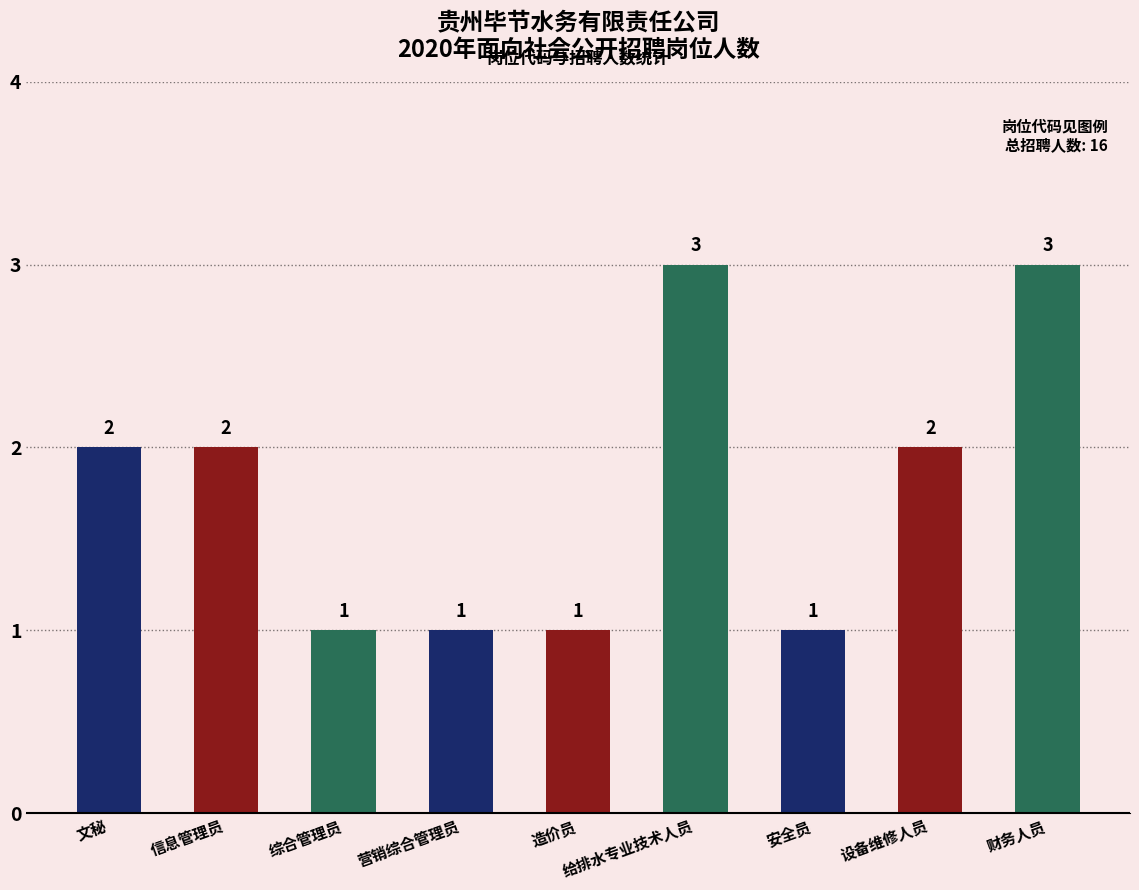

What is the average value?

2